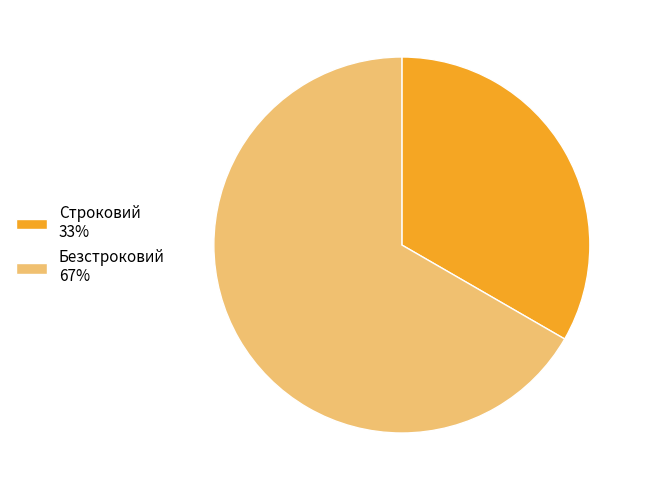

Is Безстроковий the majority of the pie?

Yes